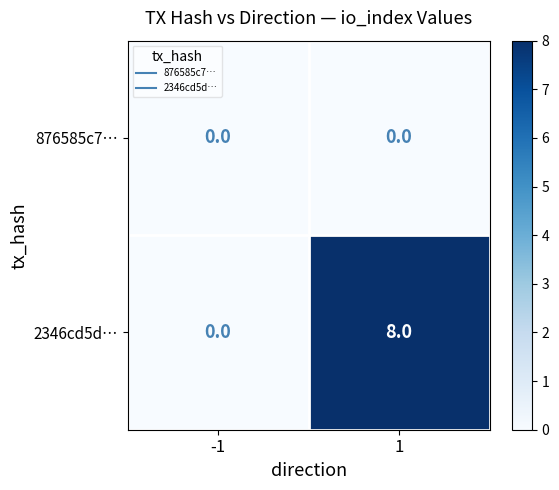

At how many categories does at least one series exceed 5?

1